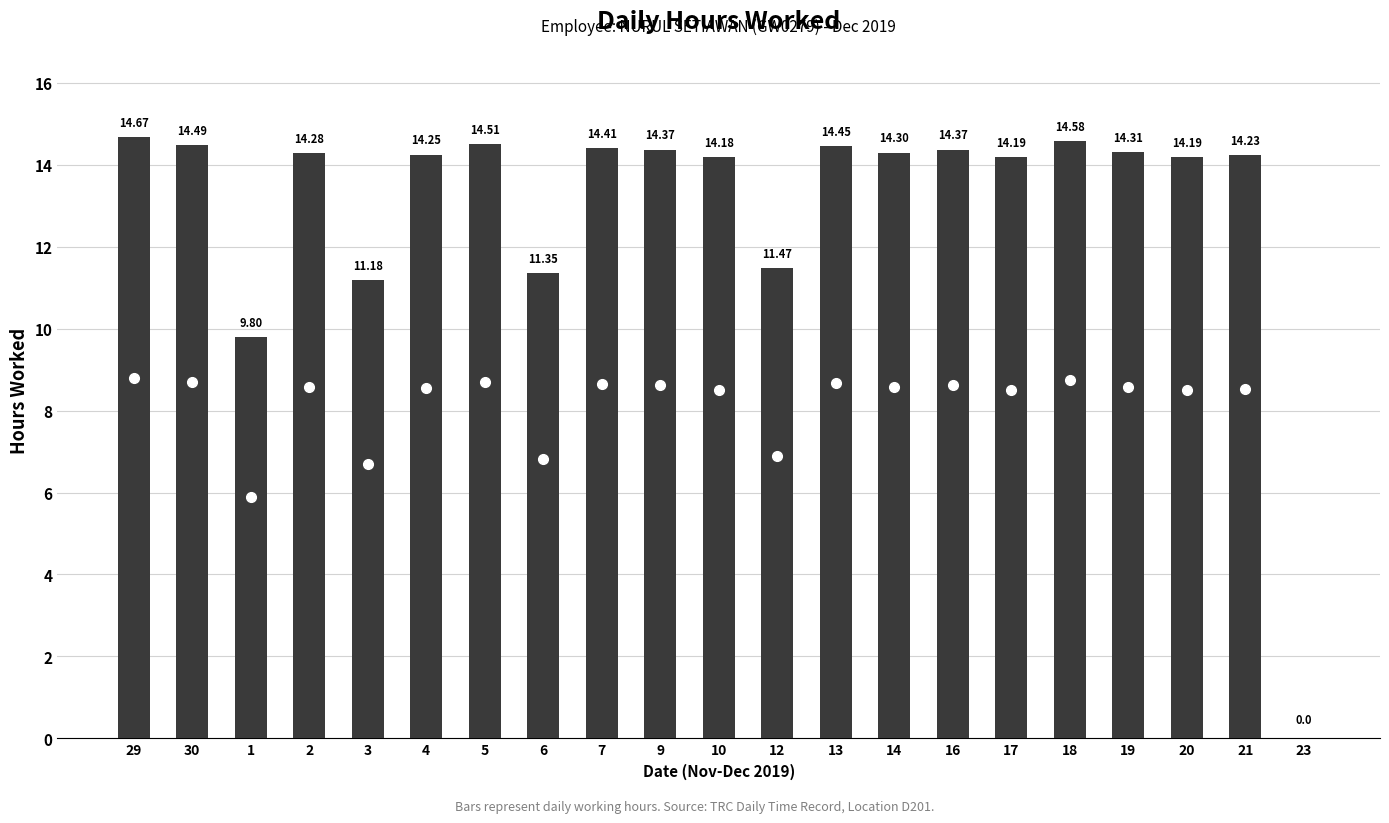

What is the change in value from 5 to 17?

-0.3